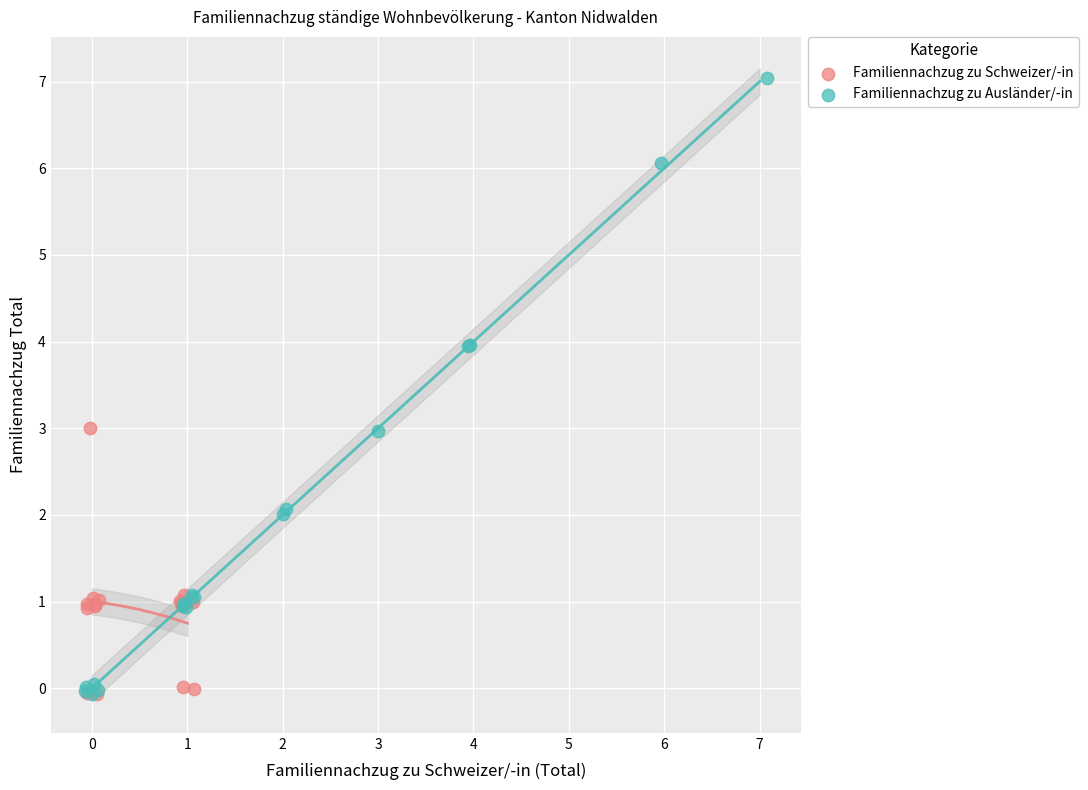

What are all the series names shown in the legend?

Familiennachzug zu Schweizer/-in, Familiennachzug zu Ausländer/-in